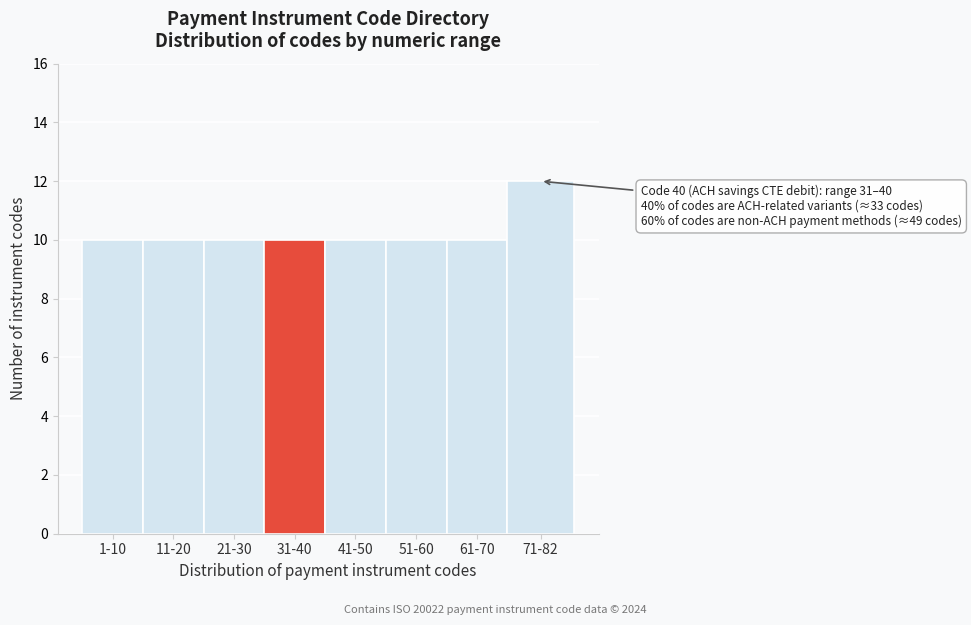

Reading left to right, extract all data points from this chart.

10	10	10	10	10	10	10	12